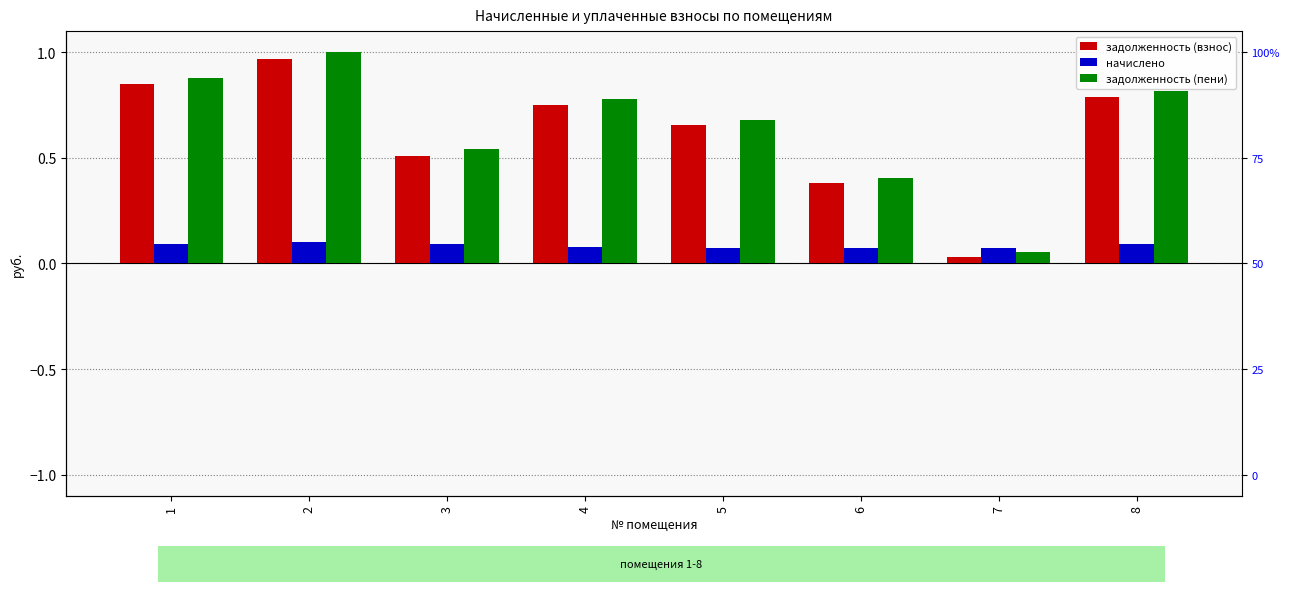

At which category is the sum across all series the highest?

2